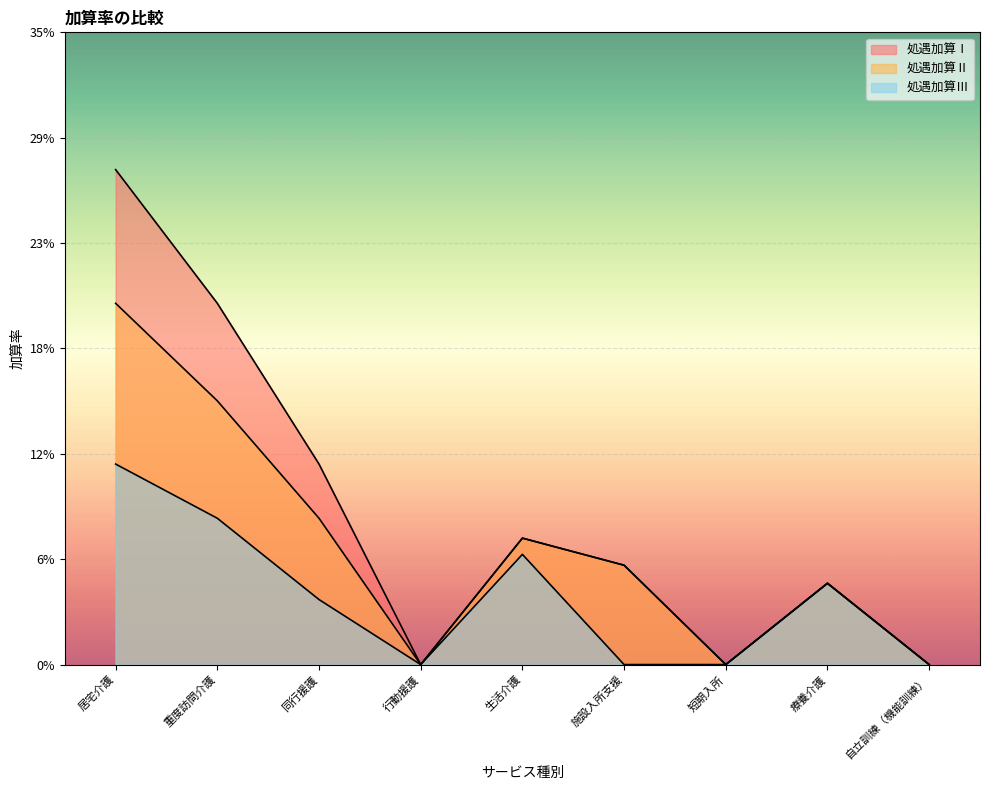

List the labels in order of 処遇加算Ⅰ value, smallest first.

行動援護, 短期入所, 自立訓練（機能訓練）, 療養介護, 施設入所支援, 生活介護, 同行援護, 重度訪問介護, 居宅介護